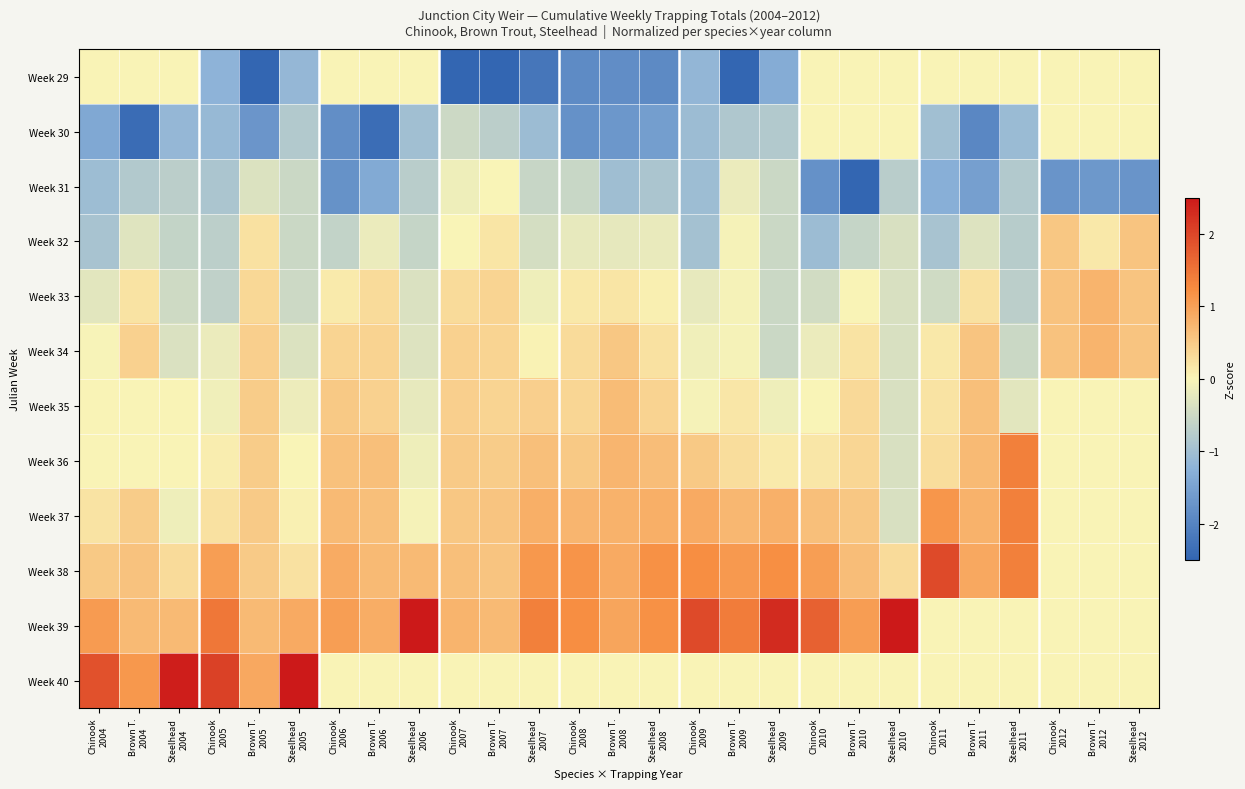

Reading left to right, extract all data points from this chart.

Week 29: Chinook
2004=0.0	Brown T.
2004=0.0	Steelhead
2004=0.0	Chinook
2005=-1.2	Brown T.
2005=-2.5	Steelhead
2005=-1.1	Chinook
2006=0.0	Brown T.
2006=0.0	Steelhead
2006=0.0	Chinook
2007=-3.0	Brown T.
2007=-2.9	Steelhead
2007=-2.2	Chinook
2008=-1.9	Brown T.
2008=-1.8	Steelhead
2008=-1.9	Chinook
2009=-1.2	Brown T.
2009=-2.5	Steelhead
2009=-1.3	Chinook
2010=0.0	Brown T.
2010=0.0	Steelhead
2010=0.0	Chinook
2011=0.0	Brown T.
2011=0.0	Steelhead
2011=0.0	Chinook
2012=0.0	Brown T.
2012=0.0	Steelhead
2012=0.0
Week 30: Chinook
2004=-1.4	Brown T.
2004=-2.4	Steelhead
2004=-1.1	Chinook
2005=-1.1	Brown T.
2005=-1.7	Steelhead
2005=-0.8	Chinook
2006=-1.8	Brown T.
2006=-2.4	Steelhead
2006=-1.0	Chinook
2007=-0.5	Brown T.
2007=-0.7	Steelhead
2007=-1.1	Chinook
2008=-1.8	Brown T.
2008=-1.7	Steelhead
2008=-1.6	Chinook
2009=-1.1	Brown T.
2009=-0.8	Steelhead
2009=-0.8	Chinook
2010=0.0	Brown T.
2010=0.0	Steelhead
2010=0.0	Chinook
2011=-1.0	Brown T.
2011=-1.9	Steelhead
2011=-1.1	Chinook
2012=0.0	Brown T.
2012=0.0	Steelhead
2012=0.0
Week 31: Chinook
2004=-1.0	Brown T.
2004=-0.8	Steelhead
2004=-0.7	Chinook
2005=-0.9	Brown T.
2005=-0.3	Steelhead
2005=-0.5	Chinook
2006=-1.8	Brown T.
2006=-1.4	Steelhead
2006=-0.7	Chinook
2007=-0.1	Brown T.
2007=-0.0	Steelhead
2007=-0.6	Chinook
2008=-0.6	Brown T.
2008=-1.0	Steelhead
2008=-0.9	Chinook
2009=-1.0	Brown T.
2009=-0.2	Steelhead
2009=-0.5	Chinook
2010=-1.8	Brown T.
2010=-2.6	Steelhead
2010=-0.7	Chinook
2011=-1.3	Brown T.
2011=-1.6	Steelhead
2011=-0.8	Chinook
2012=-1.7	Brown T.
2012=-1.7	Steelhead
2012=-1.7
Week 32: Chinook
2004=-0.9	Brown T.
2004=-0.3	Steelhead
2004=-0.6	Chinook
2005=-0.7	Brown T.
2005=0.2	Steelhead
2005=-0.5	Chinook
2006=-0.6	Brown T.
2006=-0.2	Steelhead
2006=-0.6	Chinook
2007=-0.0	Brown T.
2007=0.2	Steelhead
2007=-0.4	Chinook
2008=-0.2	Brown T.
2008=-0.2	Steelhead
2008=-0.2	Chinook
2009=-1.0	Brown T.
2009=-0.1	Steelhead
2009=-0.5	Chinook
2010=-1.1	Brown T.
2010=-0.6	Steelhead
2010=-0.4	Chinook
2011=-0.9	Brown T.
2011=-0.3	Steelhead
2011=-0.8	Chinook
2012=0.5	Brown T.
2012=0.2	Steelhead
2012=0.6
Week 33: Chinook
2004=-0.3	Brown T.
2004=0.2	Steelhead
2004=-0.5	Chinook
2005=-0.6	Brown T.
2005=0.3	Steelhead
2005=-0.5	Chinook
2006=0.1	Brown T.
2006=0.3	Steelhead
2006=-0.4	Chinook
2007=0.3	Brown T.
2007=0.4	Steelhead
2007=-0.1	Chinook
2008=0.2	Brown T.
2008=0.2	Steelhead
2008=0.1	Chinook
2009=-0.2	Brown T.
2009=-0.1	Steelhead
2009=-0.5	Chinook
2010=-0.5	Brown T.
2010=0.0	Steelhead
2010=-0.4	Chinook
2011=-0.5	Brown T.
2011=0.2	Steelhead
2011=-0.7	Chinook
2012=0.6	Brown T.
2012=0.8	Steelhead
2012=0.6
Week 34: Chinook
2004=-0.0	Brown T.
2004=0.4	Steelhead
2004=-0.4	Chinook
2005=-0.2	Brown T.
2005=0.4	Steelhead
2005=-0.3	Chinook
2006=0.4	Brown T.
2006=0.4	Steelhead
2006=-0.3	Chinook
2007=0.4	Brown T.
2007=0.4	Steelhead
2007=0.0	Chinook
2008=0.3	Brown T.
2008=0.5	Steelhead
2008=0.2	Chinook
2009=-0.1	Brown T.
2009=-0.1	Steelhead
2009=-0.5	Chinook
2010=-0.2	Brown T.
2010=0.2	Steelhead
2010=-0.4	Chinook
2011=0.1	Brown T.
2011=0.6	Steelhead
2011=-0.5	Chinook
2012=0.6	Brown T.
2012=0.8	Steelhead
2012=0.6
Week 35: Chinook
2004=0.0	Brown T.
2004=0.0	Steelhead
2004=0.0	Chinook
2005=-0.1	Brown T.
2005=0.5	Steelhead
2005=-0.2	Chinook
2006=0.5	Brown T.
2006=0.4	Steelhead
2006=-0.2	Chinook
2007=0.4	Brown T.
2007=0.4	Steelhead
2007=0.4	Chinook
2008=0.4	Brown T.
2008=0.7	Steelhead
2008=0.4	Chinook
2009=-0.0	Brown T.
2009=0.2	Steelhead
2009=-0.1	Chinook
2010=-0.0	Brown T.
2010=0.3	Steelhead
2010=-0.4	Chinook
2011=0.2	Brown T.
2011=0.6	Steelhead
2011=-0.3	Chinook
2012=0.0	Brown T.
2012=0.0	Steelhead
2012=0.0
Week 36: Chinook
2004=0.0	Brown T.
2004=0.0	Steelhead
2004=0.0	Chinook
2005=0.1	Brown T.
2005=0.5	Steelhead
2005=-0.0	Chinook
2006=0.6	Brown T.
2006=0.6	Steelhead
2006=-0.1	Chinook
2007=0.5	Brown T.
2007=0.5	Steelhead
2007=0.6	Chinook
2008=0.5	Brown T.
2008=0.8	Steelhead
2008=0.7	Chinook
2009=0.5	Brown T.
2009=0.3	Steelhead
2009=0.1	Chinook
2010=0.2	Brown T.
2010=0.4	Steelhead
2010=-0.4	Chinook
2011=0.3	Brown T.
2011=0.7	Steelhead
2011=1.4	Chinook
2012=0.0	Brown T.
2012=0.0	Steelhead
2012=0.0
Week 37: Chinook
2004=0.2	Brown T.
2004=0.5	Steelhead
2004=-0.1	Chinook
2005=0.2	Brown T.
2005=0.5	Steelhead
2005=0.1	Chinook
2006=0.7	Brown T.
2006=0.6	Steelhead
2006=-0.1	Chinook
2007=0.5	Brown T.
2007=0.6	Steelhead
2007=0.8	Chinook
2008=0.8	Brown T.
2008=0.8	Steelhead
2008=0.8	Chinook
2009=0.9	Brown T.
2009=0.7	Steelhead
2009=0.8	Chinook
2010=0.6	Brown T.
2010=0.5	Steelhead
2010=-0.4	Chinook
2011=1.1	Brown T.
2011=0.8	Steelhead
2011=1.4	Chinook
2012=0.0	Brown T.
2012=0.0	Steelhead
2012=0.0
Week 38: Chinook
2004=0.5	Brown T.
2004=0.6	Steelhead
2004=0.3	Chinook
2005=1.0	Brown T.
2005=0.5	Steelhead
2005=0.2	Chinook
2006=0.9	Brown T.
2006=0.7	Steelhead
2006=0.7	Chinook
2007=0.6	Brown T.
2007=0.6	Steelhead
2007=1.1	Chinook
2008=1.1	Brown T.
2008=0.9	Steelhead
2008=1.2	Chinook
2009=1.2	Brown T.
2009=1.1	Steelhead
2009=1.2	Chinook
2010=1.0	Brown T.
2010=0.7	Steelhead
2010=0.3	Chinook
2011=2.0	Brown T.
2011=0.9	Steelhead
2011=1.4	Chinook
2012=0.0	Brown T.
2012=0.0	Steelhead
2012=0.0
Week 39: Chinook
2004=1.1	Brown T.
2004=0.7	Steelhead
2004=0.7	Chinook
2005=1.5	Brown T.
2005=0.7	Steelhead
2005=0.9	Chinook
2006=1.0	Brown T.
2006=0.9	Steelhead
2006=2.7	Chinook
2007=0.8	Brown T.
2007=0.7	Steelhead
2007=1.4	Chinook
2008=1.2	Brown T.
2008=0.9	Steelhead
2008=1.2	Chinook
2009=2.0	Brown T.
2009=1.4	Steelhead
2009=2.3	Chinook
2010=1.7	Brown T.
2010=1.1	Steelhead
2010=2.7	Chinook
2011=0.0	Brown T.
2011=0.0	Steelhead
2011=0.0	Chinook
2012=0.0	Brown T.
2012=0.0	Steelhead
2012=0.0
Week 40: Chinook
2004=1.9	Brown T.
2004=1.1	Steelhead
2004=2.4	Chinook
2005=2.1	Brown T.
2005=0.9	Steelhead
2005=2.9	Chinook
2006=0.0	Brown T.
2006=0.0	Steelhead
2006=0.0	Chinook
2007=0.0	Brown T.
2007=0.0	Steelhead
2007=0.0	Chinook
2008=0.0	Brown T.
2008=0.0	Steelhead
2008=0.0	Chinook
2009=0.0	Brown T.
2009=0.0	Steelhead
2009=0.0	Chinook
2010=0.0	Brown T.
2010=0.0	Steelhead
2010=0.0	Chinook
2011=0.0	Brown T.
2011=0.0	Steelhead
2011=0.0	Chinook
2012=0.0	Brown T.
2012=0.0	Steelhead
2012=0.0